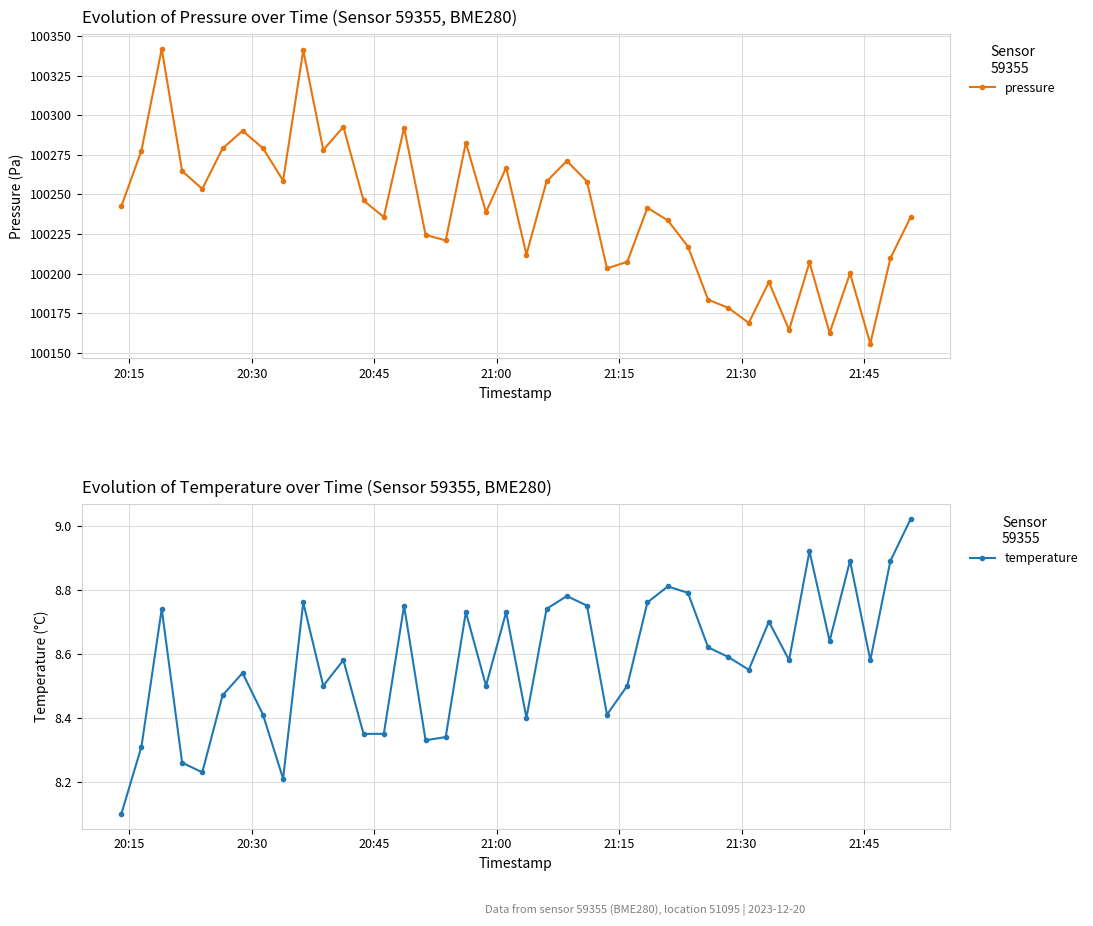

True or false: pressure and temperature cross at least once.

False